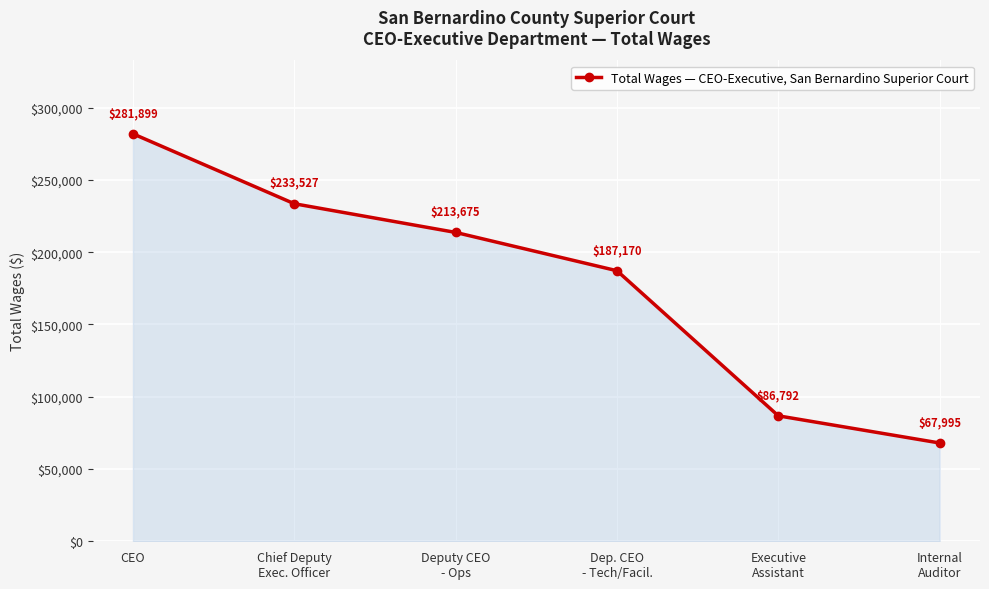

Between Deputy CEO
- Ops and Dep. CEO
- Tech/Facil., which is larger?

Deputy CEO
- Ops